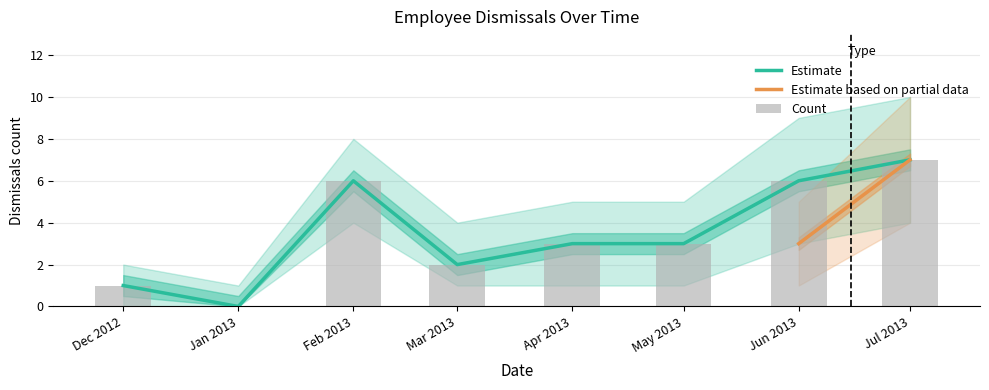

What is the maximum value for Partial?

7